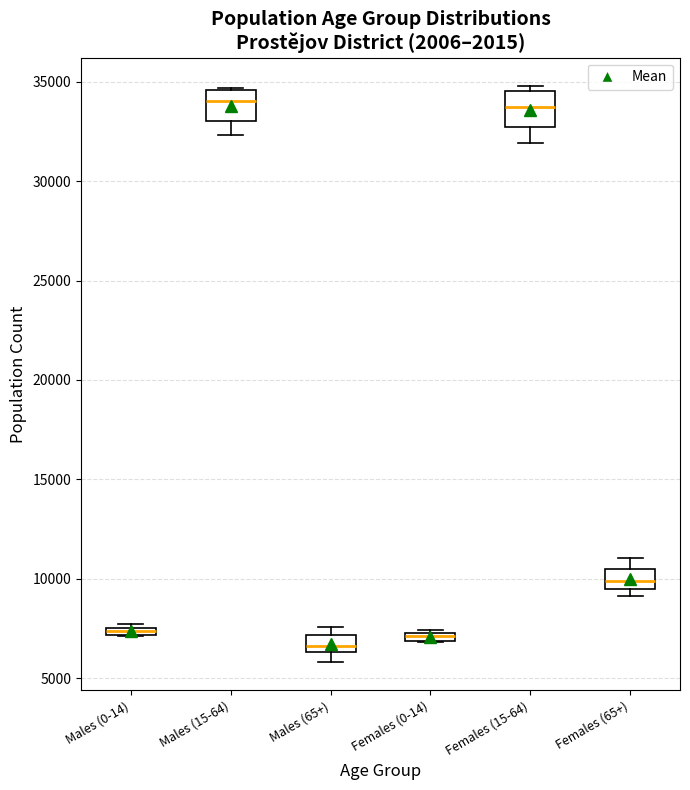

Where is the lower edge of the box for Males (65+) on the y-axis? The values are not printed on the chart, so give them approximately, as read against the axis.

6500